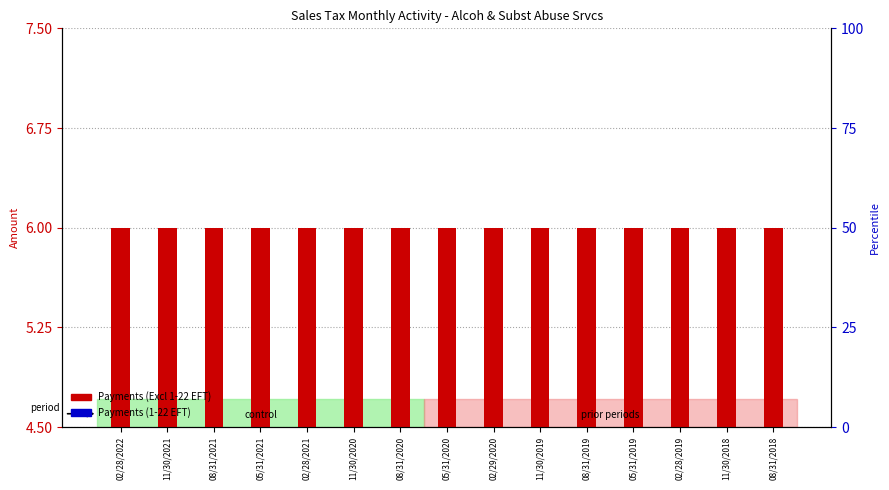

Which series has the largest total across all categories?

Payments (Excl 1-22 EFT)